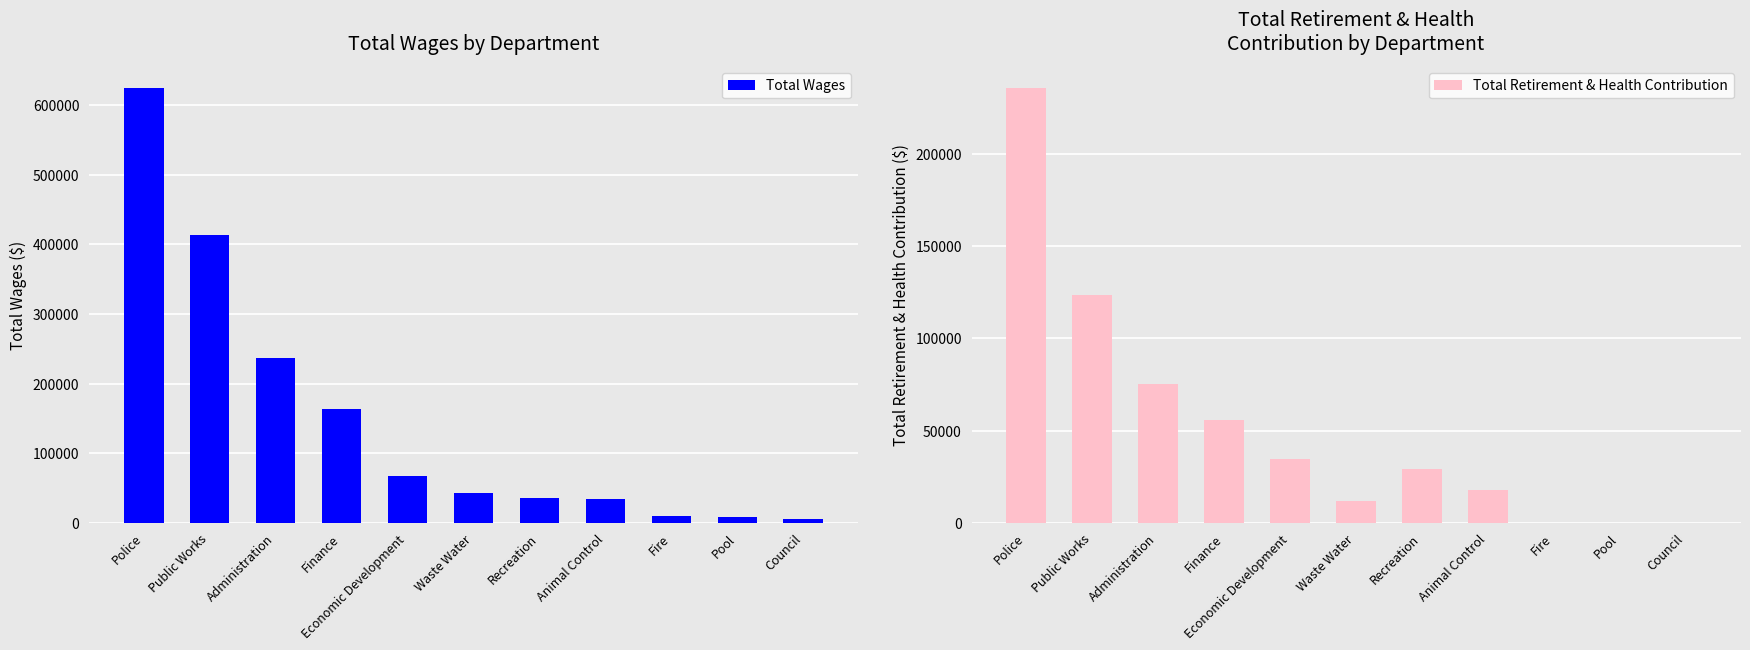

Reading left to right, what are all the values shown in this chart?

Total Wages: Police=624481	Public Works=413122	Administration=236411	Finance=163450	Economic Development=67378	Waste Water=42742	Recreation=35426	Animal Control=34087	Fire=9600	Pool=8815	Council=5100
Total Retirement & Health Contribution: Police=235612	Public Works=123394	Administration=75494	Finance=55924	Economic Development=34427	Waste Water=11980	Recreation=29449	Animal Control=17784	Fire=0	Pool=0	Council=0